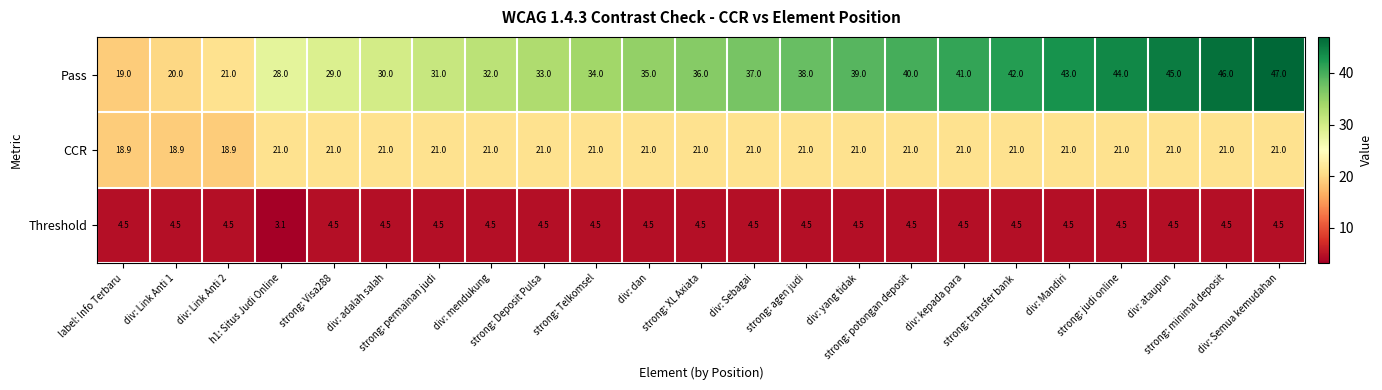

List the series in order of their overall mean, highest first.

Pass, CCR, Threshold